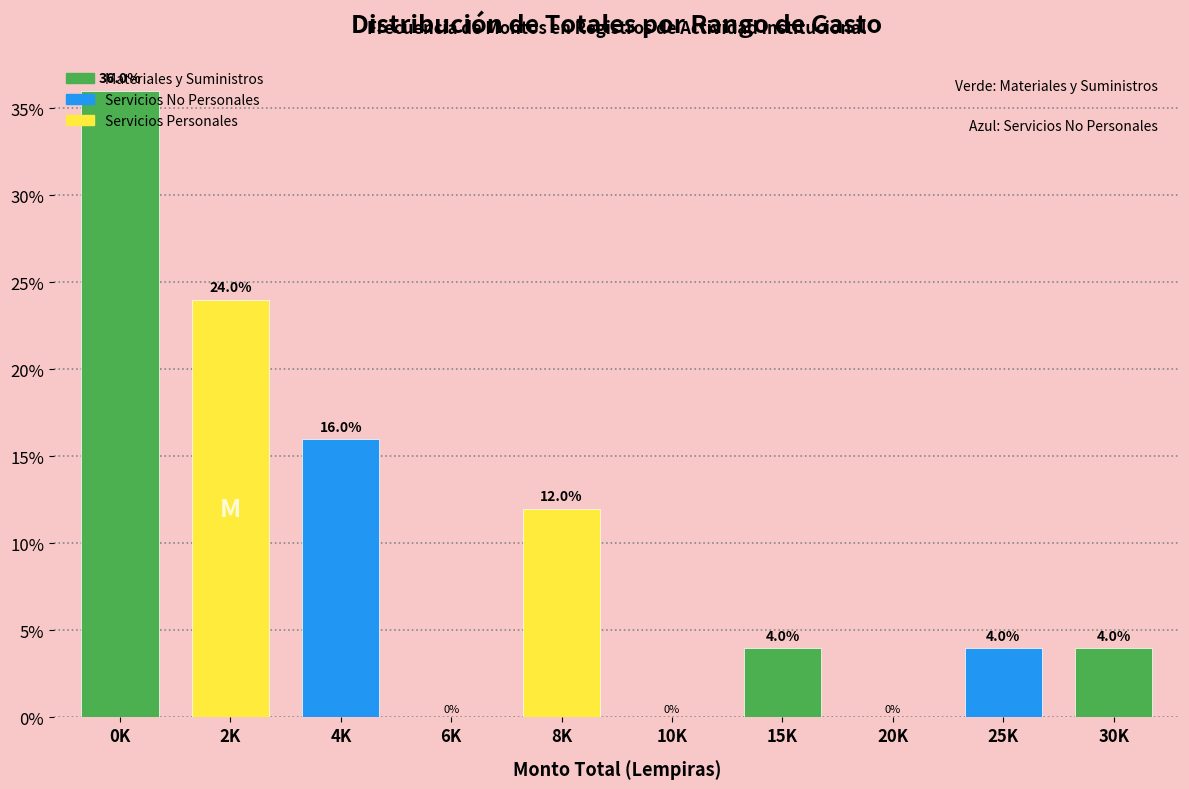

Between 10K and 8K, which is larger?

8K